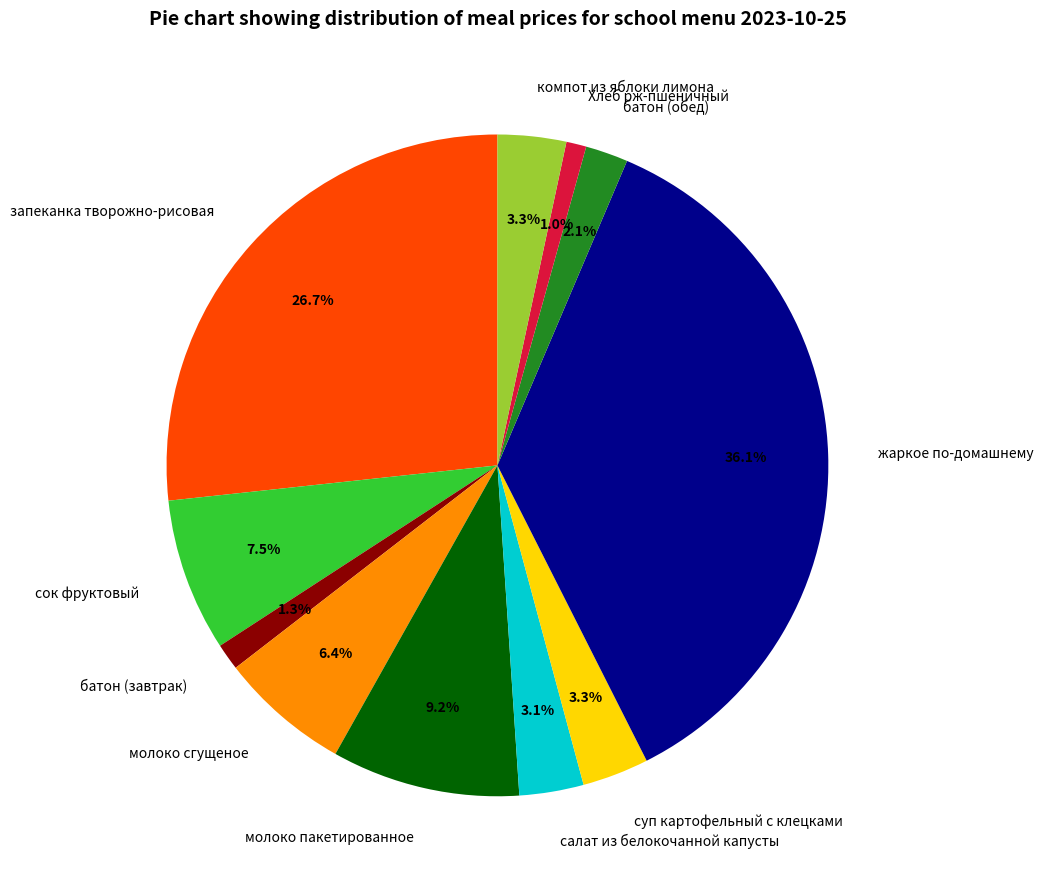

To the nearest percent, what is the combined percentage of сок фруктовый and батон (обед)?

10%